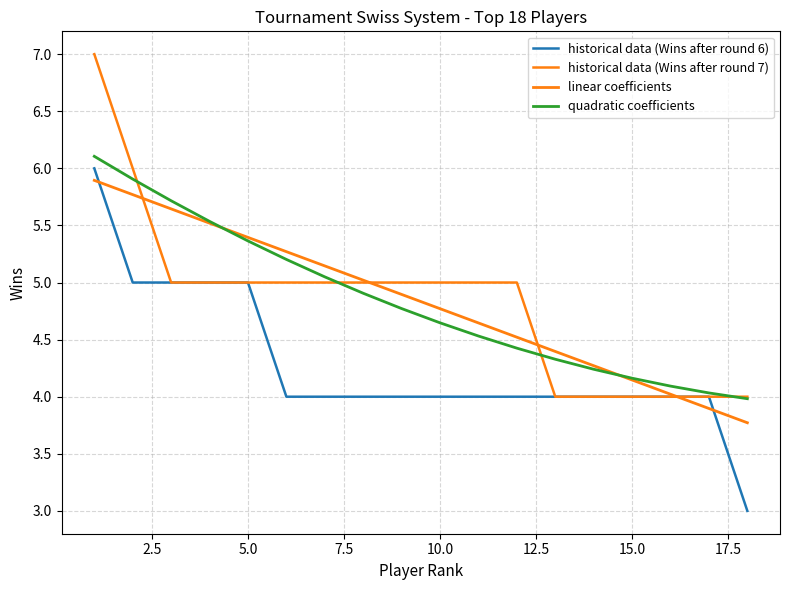

What is the lowest value of the linear coefficients series?

3.8